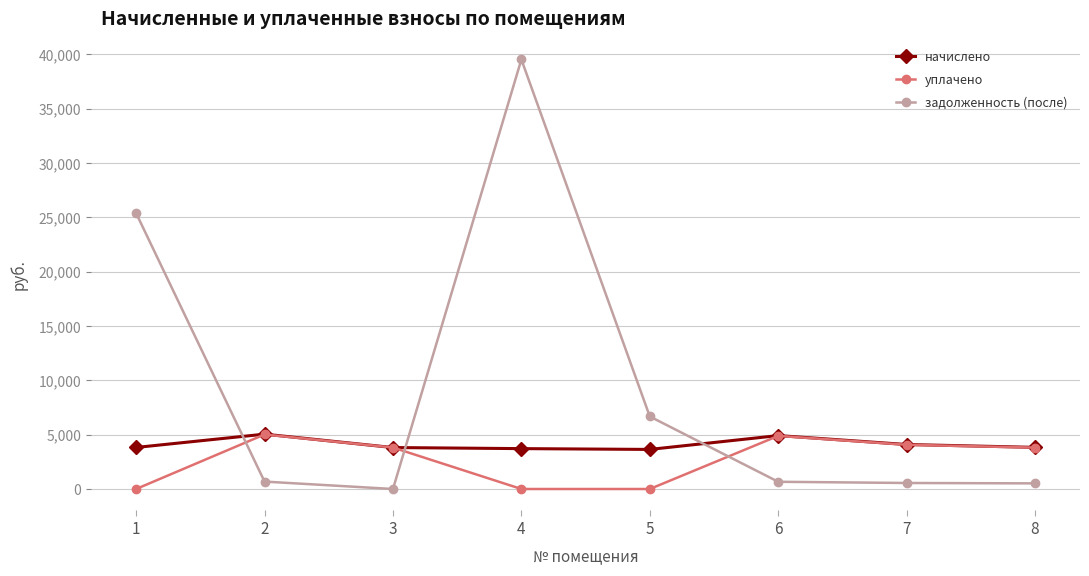

Which category has the highest value across all series?

4